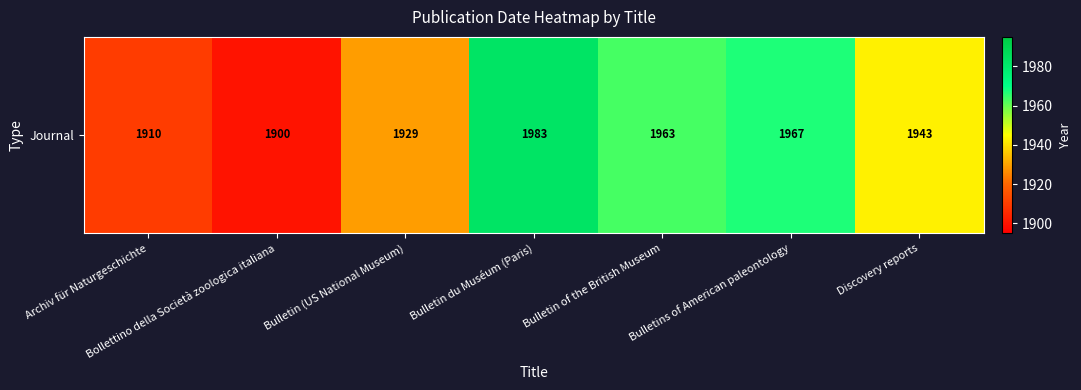

Reading left to right, list all the values displayed in this chart.

1910	1900	1929	1983	1963	1967	1943